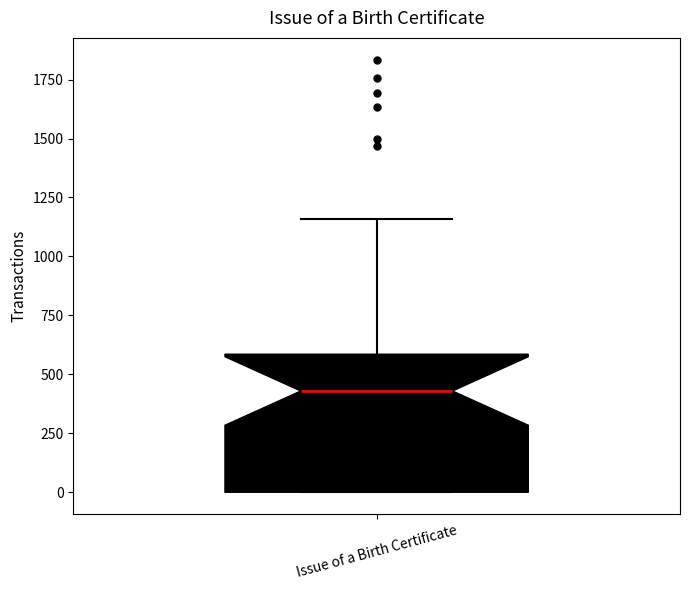

Read this box plot against the y-axis: the position of the median line, the range covered by the box, and the ends of both whiskers. The values are not printed on the chart, so give them approximately, as read against the axis.

median 450, box 0 to 600, whiskers 0 to 1150